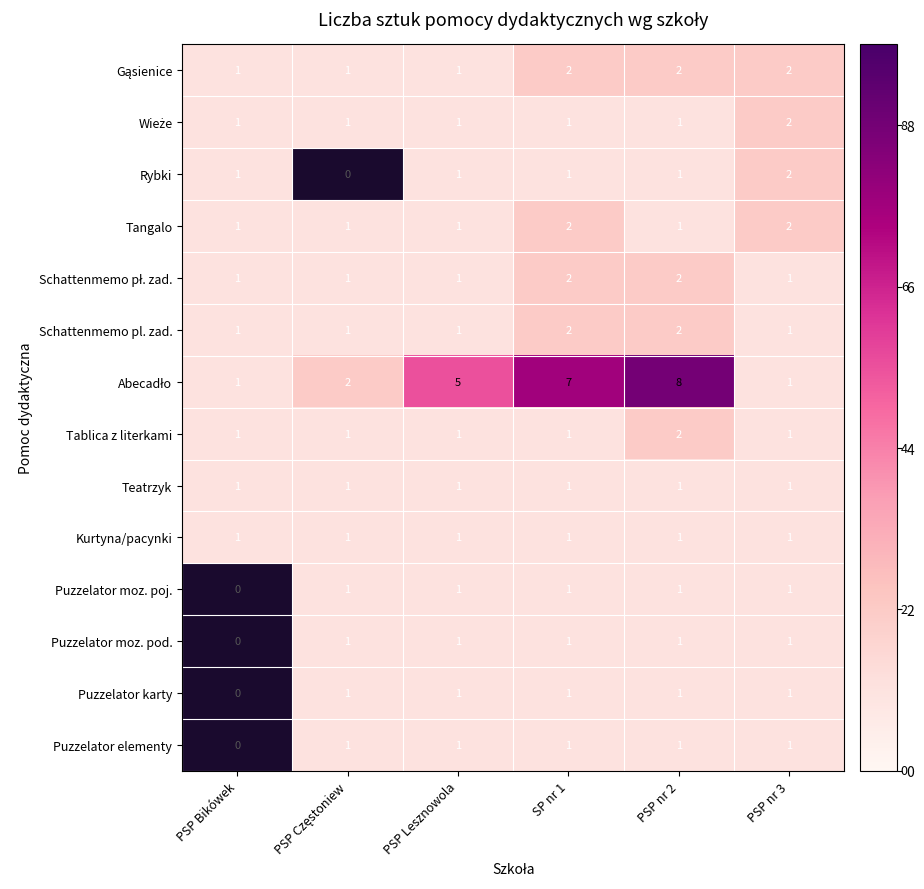

The value of Kurtyna/pacynki at PSP Lesznowola is 2. True or false?

False